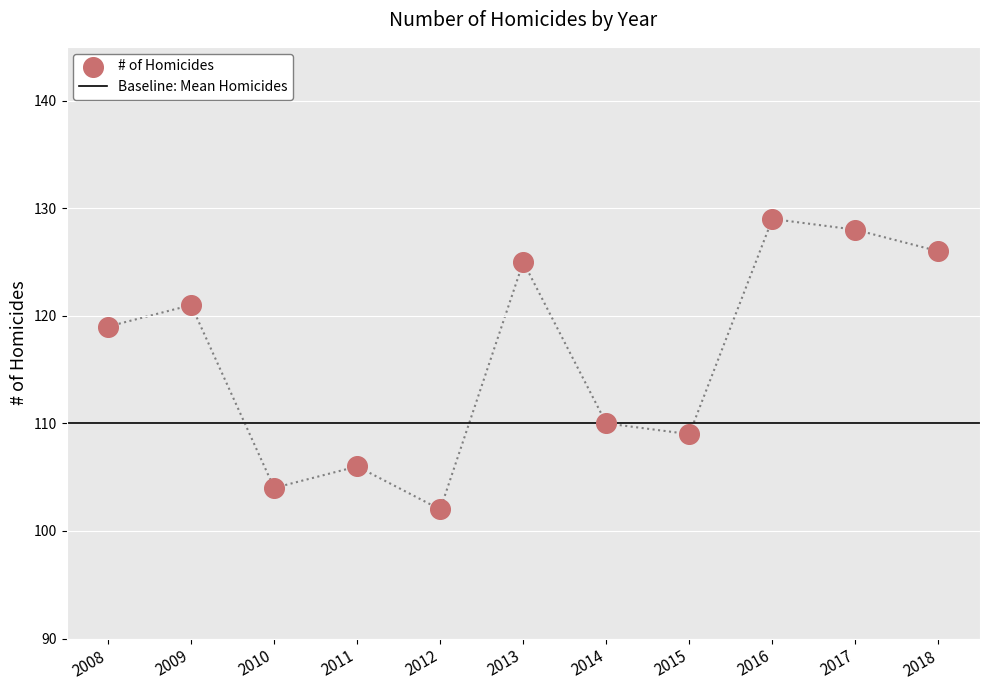

What is the change in value from 2010 to 2012?

-2